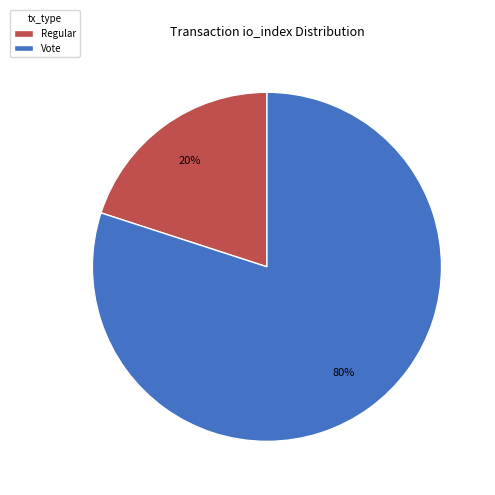

To the nearest percent, what is the difference between the largest and smallest slice percentages?

60%